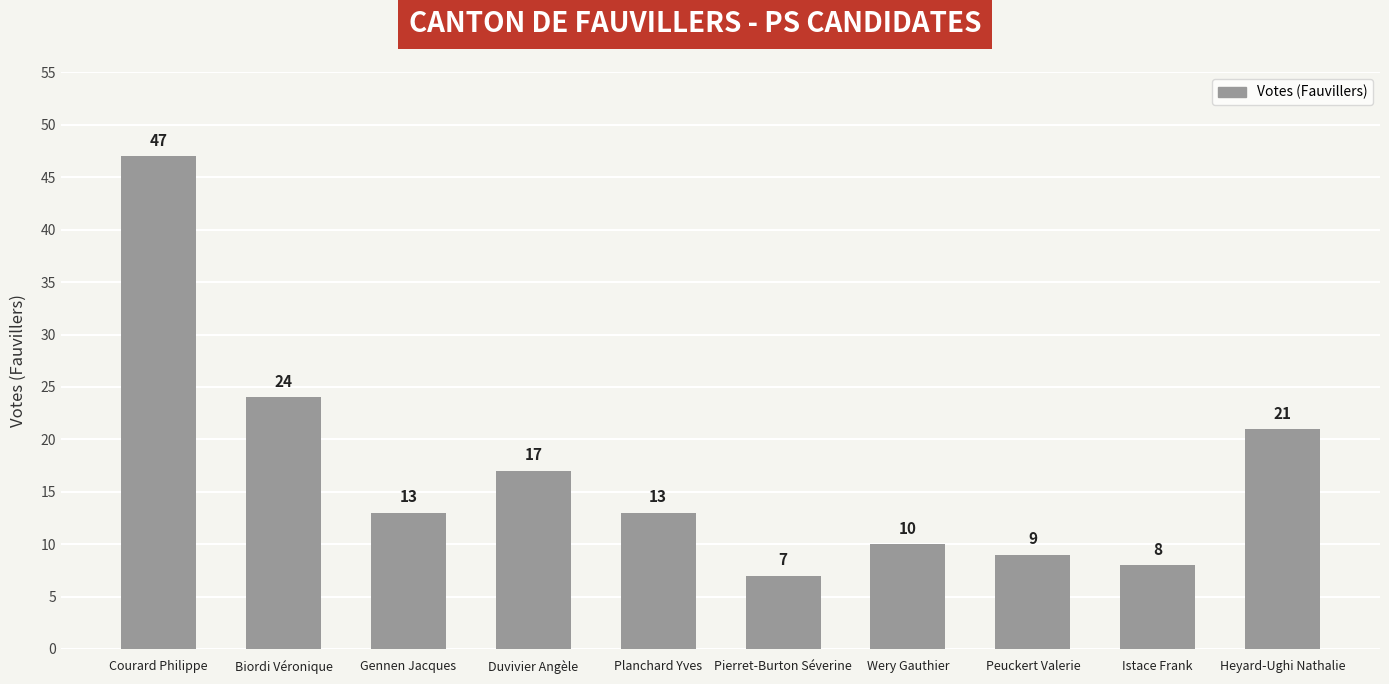

What is the smallest value displayed?

7